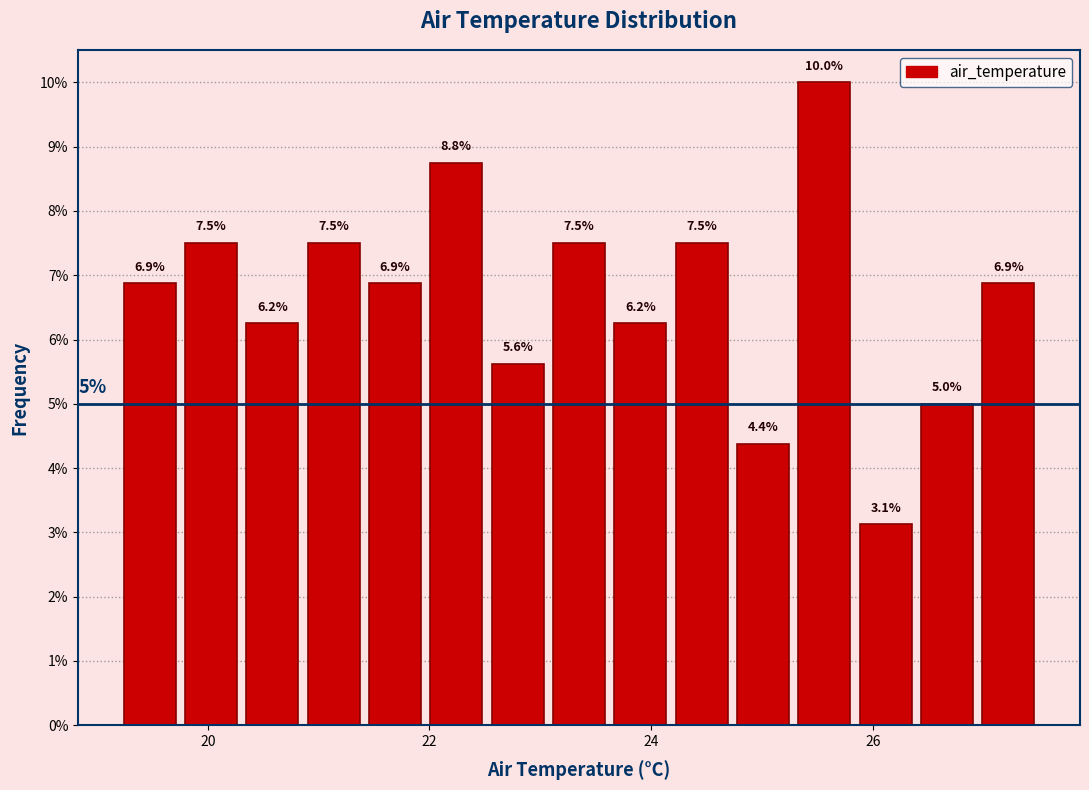

Read against the x-axis, roughly where is the centre of the tallest bar?

25.6